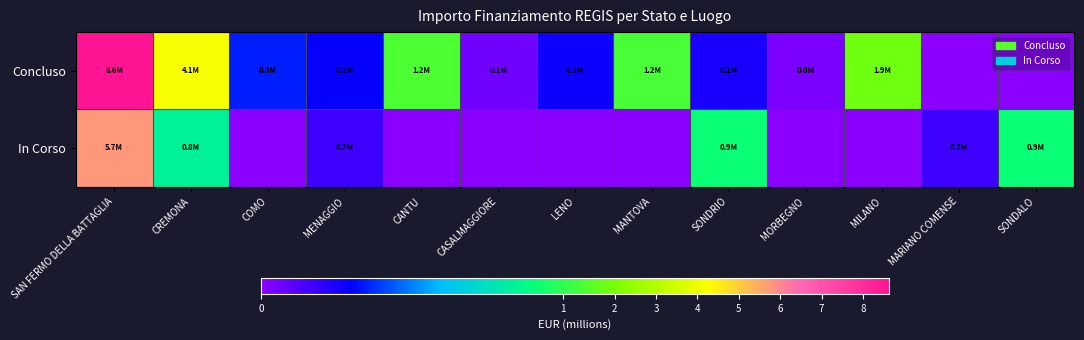

List the series in order of their overall mean, lowest first.

In Corso, Concluso